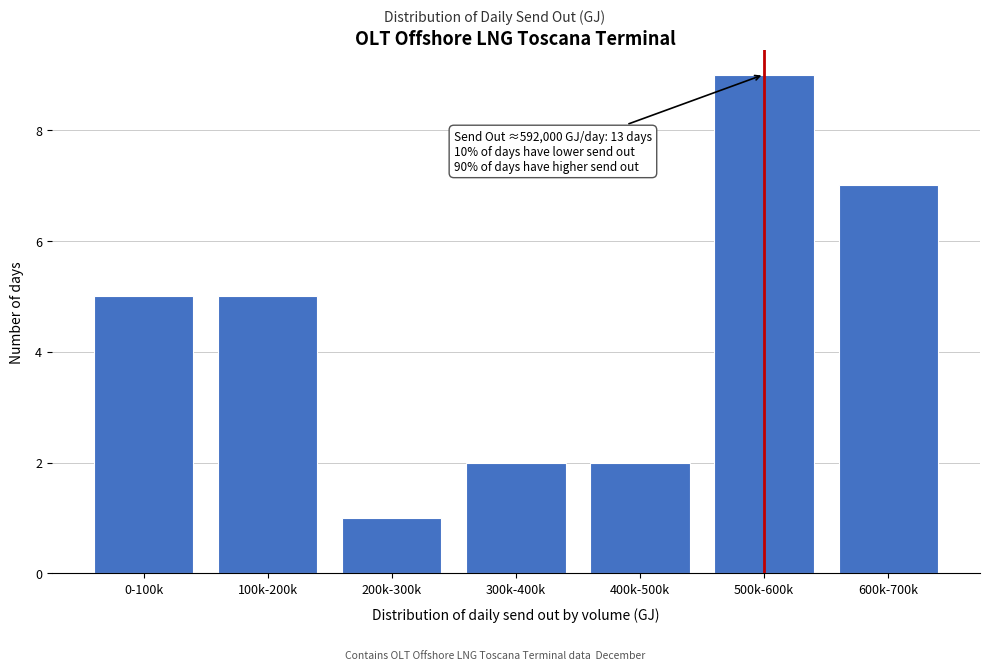

Reading left to right, extract all data points from this chart.

5	5	1	2	2	9	7